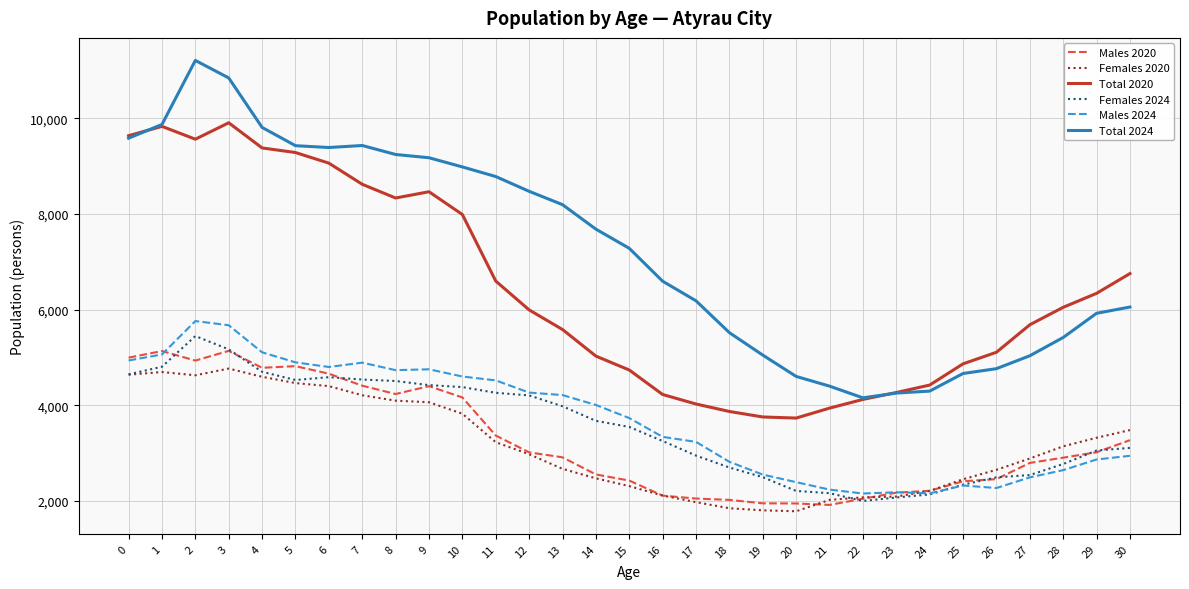

True or false: Total 2020 and Females 2020 cross at least once.

False